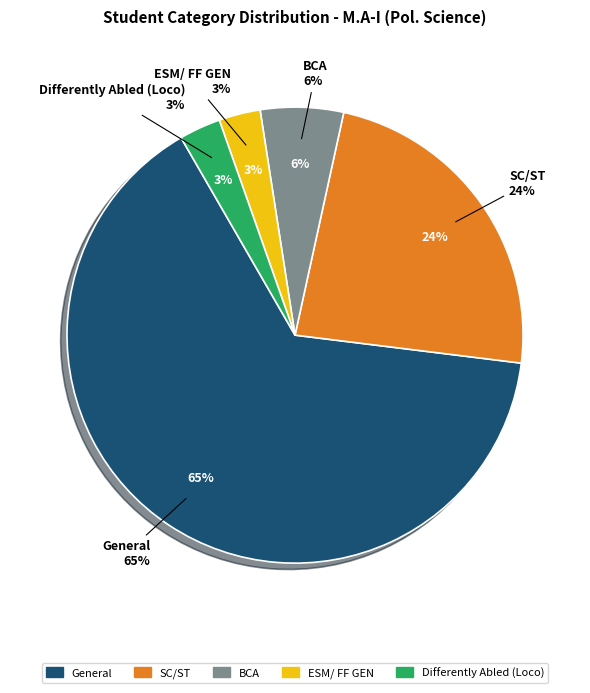

How many segments does this pie chart have?

5